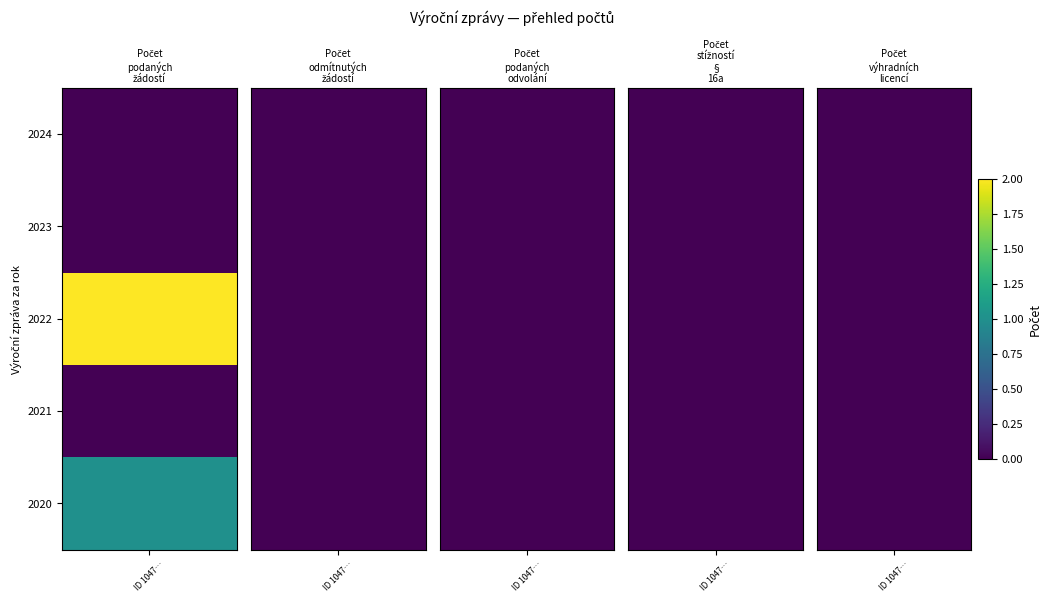

At how many categories does at least one series exceed 0?

1